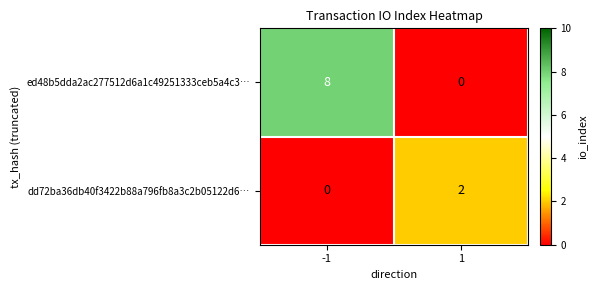

True or false: dd72ba36db40f3422b88a796fb8a3c2b05122d6… has a value of 2 at 1.

True